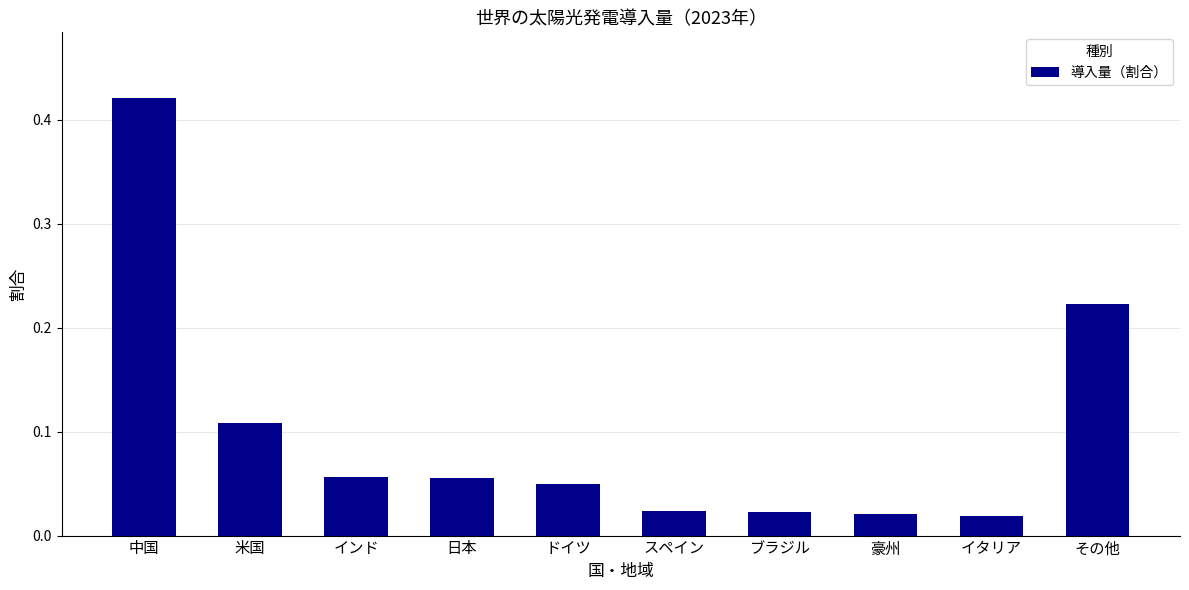

What is the label of the 1st bar from the right?

その他